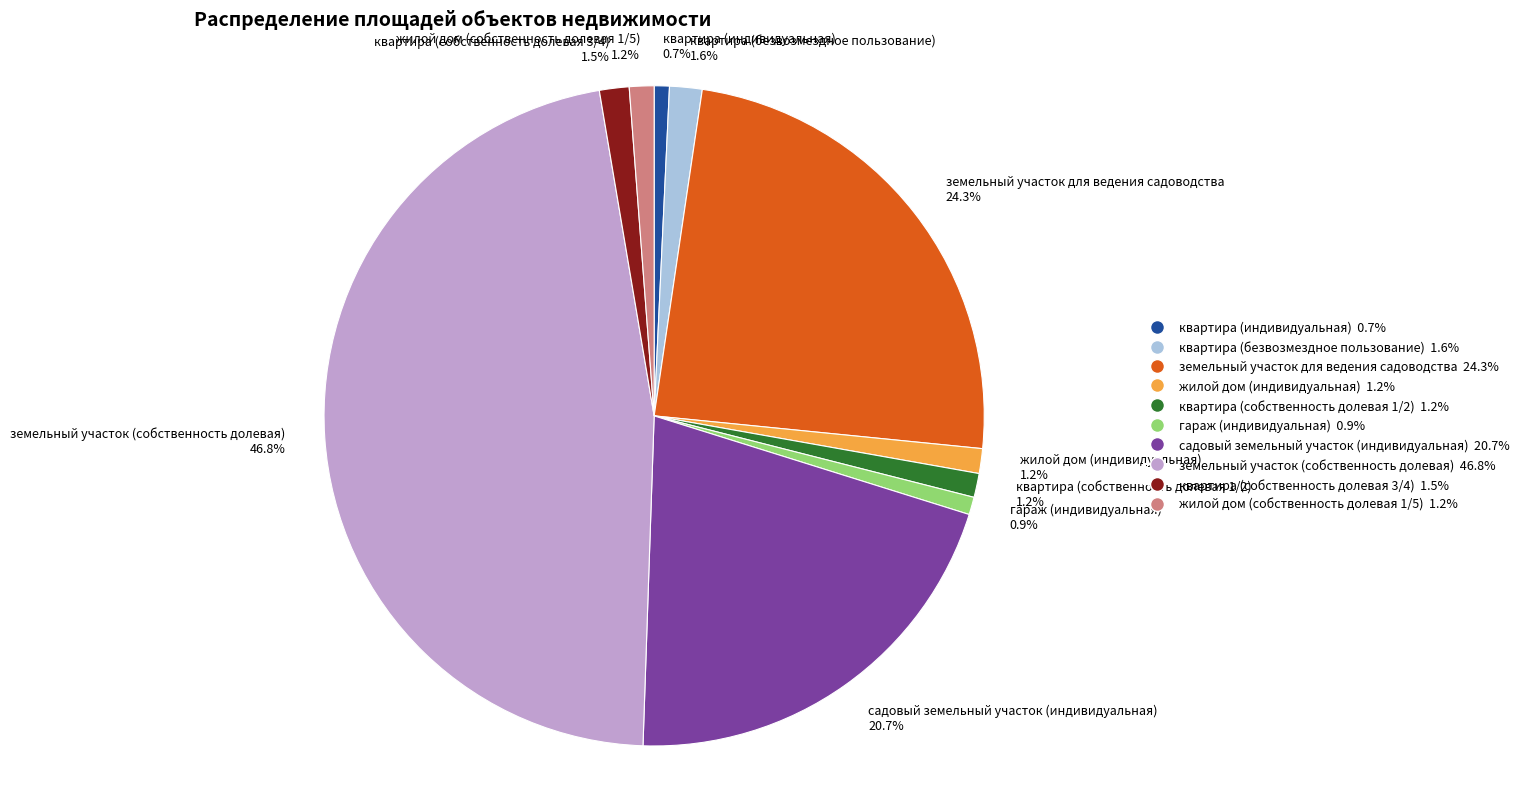

Is квартира (собственность долевая 1/2) 1.2% the majority of the pie?

No